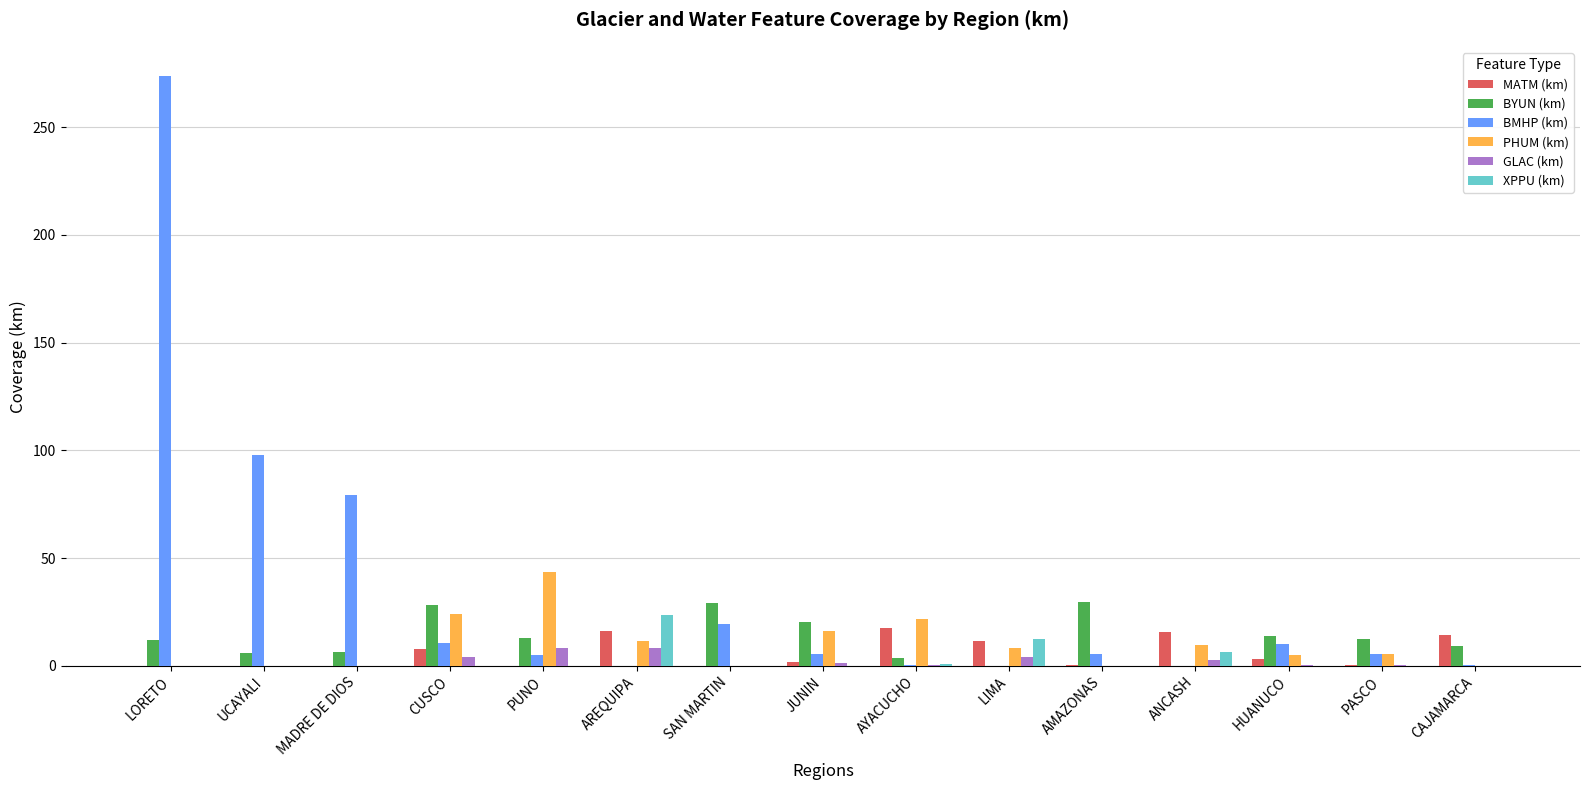

At which category is the sum across all series the highest?

LORETO